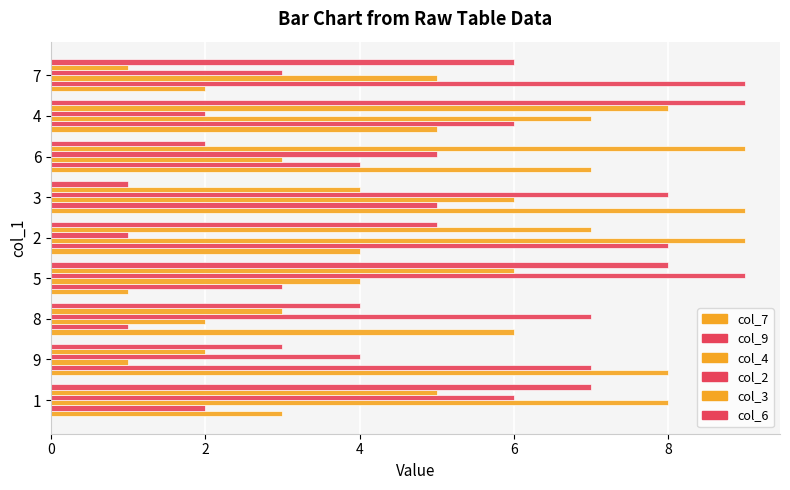

Which series has the largest total across all categories?

col_7